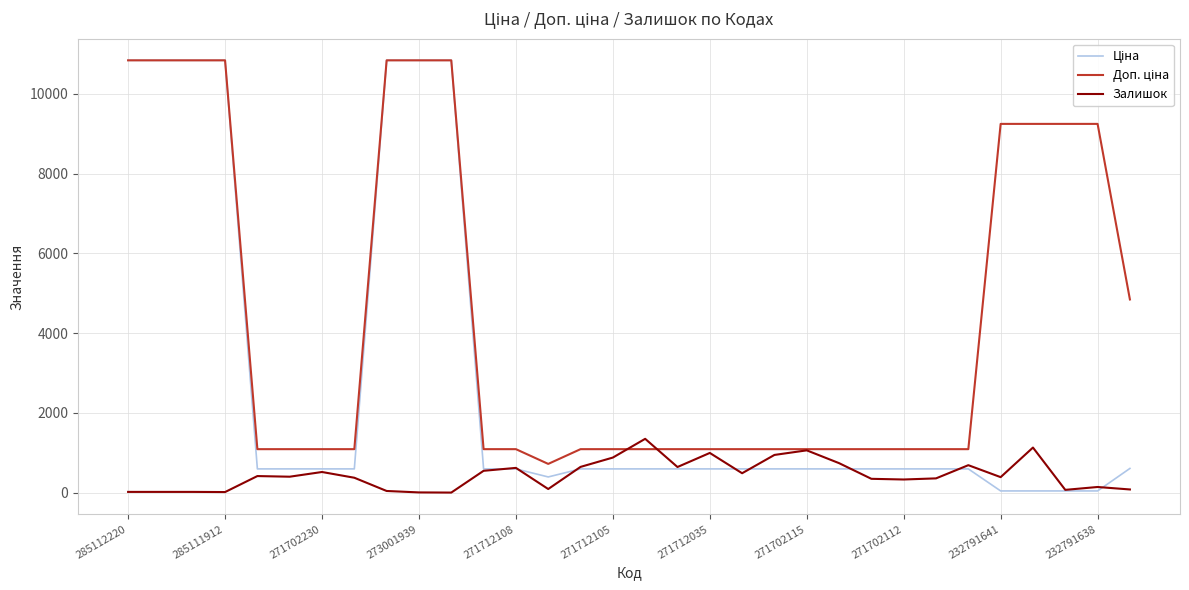

Is this an area chart (filled region under the line)?

No